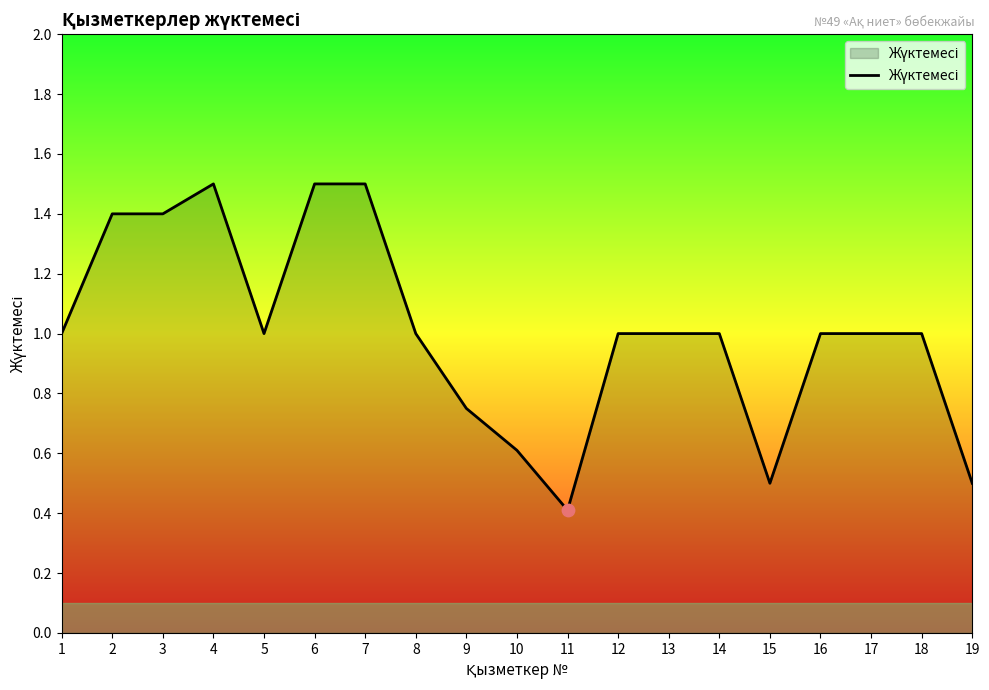

Between 19 and 8, which is larger?

8